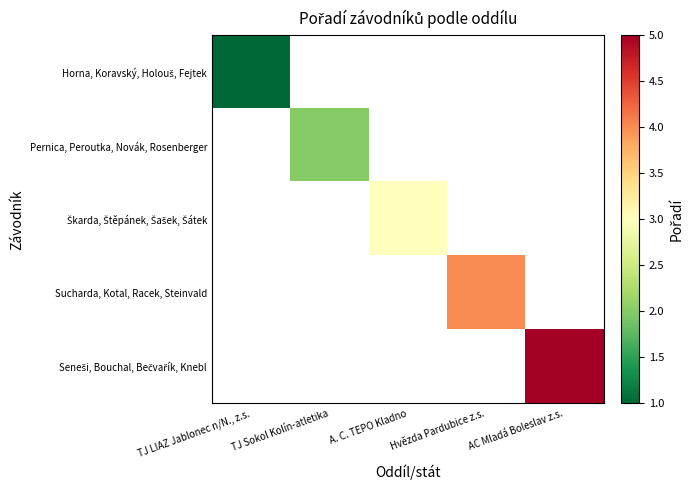

Count the number of data series in this chart.

5